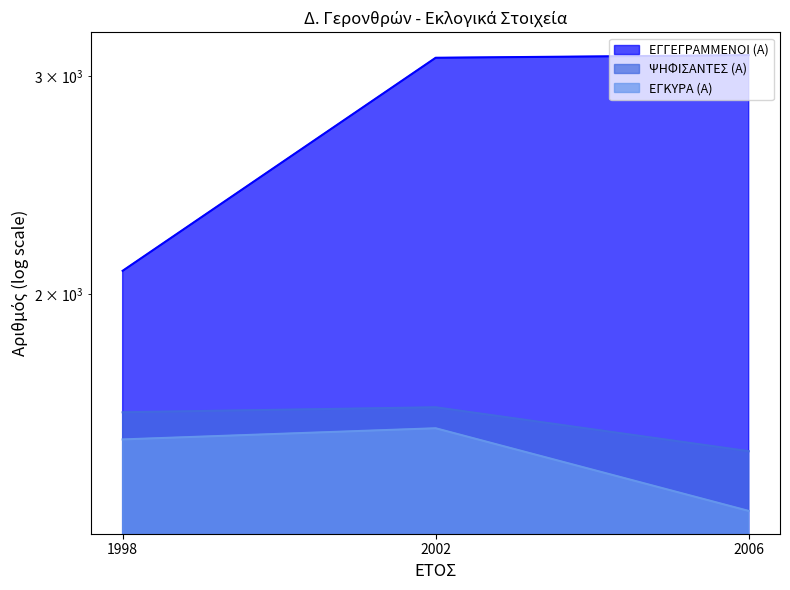

How many values in the ΕΓΚΥΡΑ (Α) series are below 1526?

1